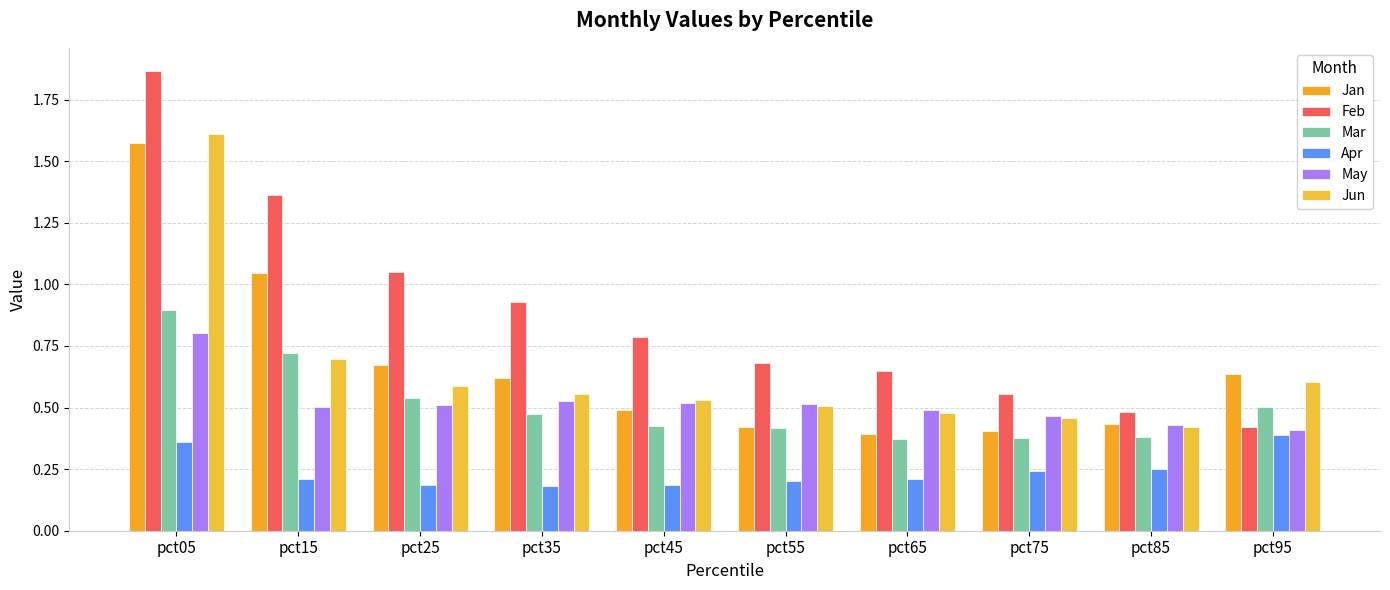

Is it true that May equals 0.8 at pct05?

True